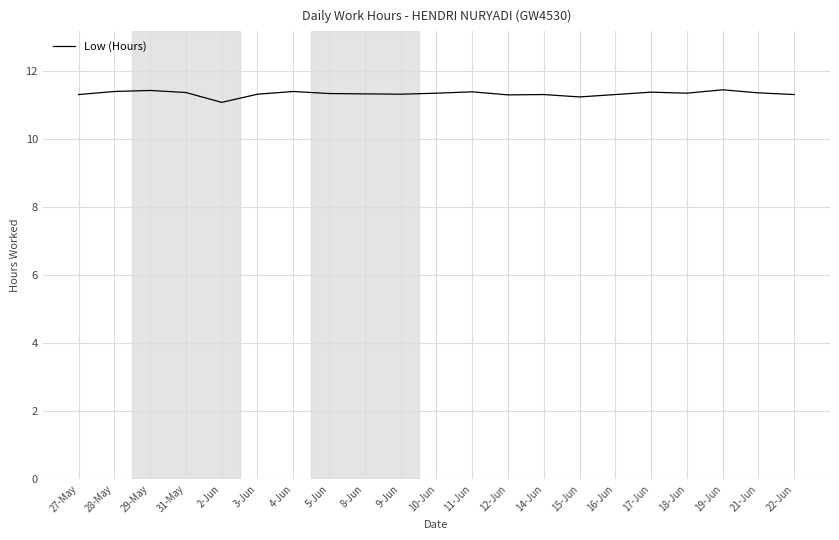

Is this an area chart (filled region under the line)?

No